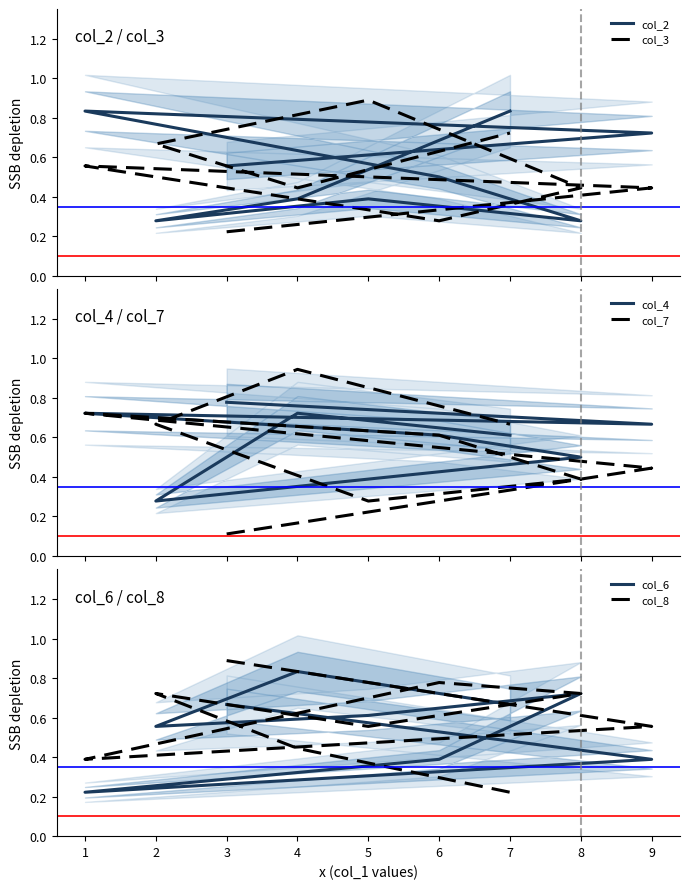

Which series has the largest total across all categories?

col_8